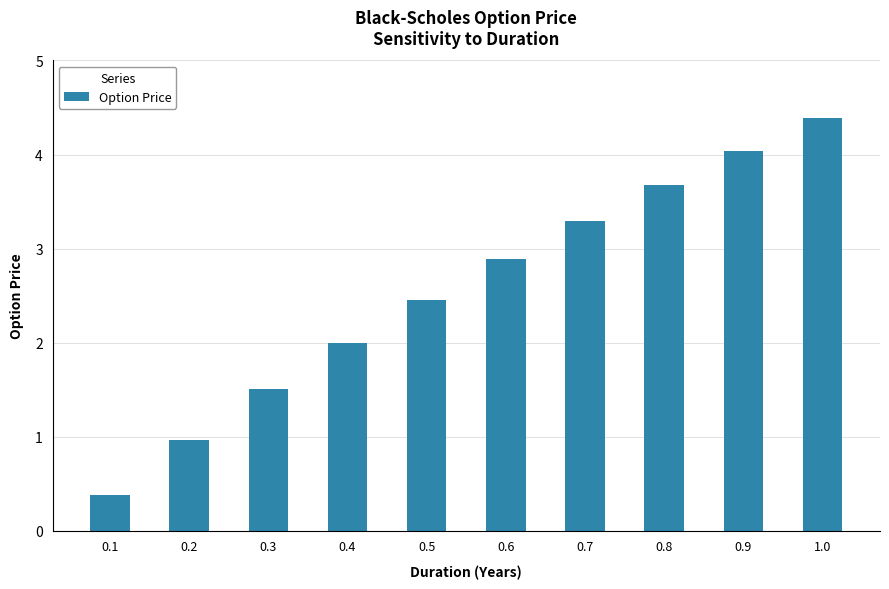

Reading left to right, transcribe all the data shown in this chart.

0.1=0.4	0.2=1.0	0.3=1.5	0.4=2.0	0.5=2.5	0.6=2.9	0.7=3.3	0.8=3.7	0.9=4.0	1.0=4.4